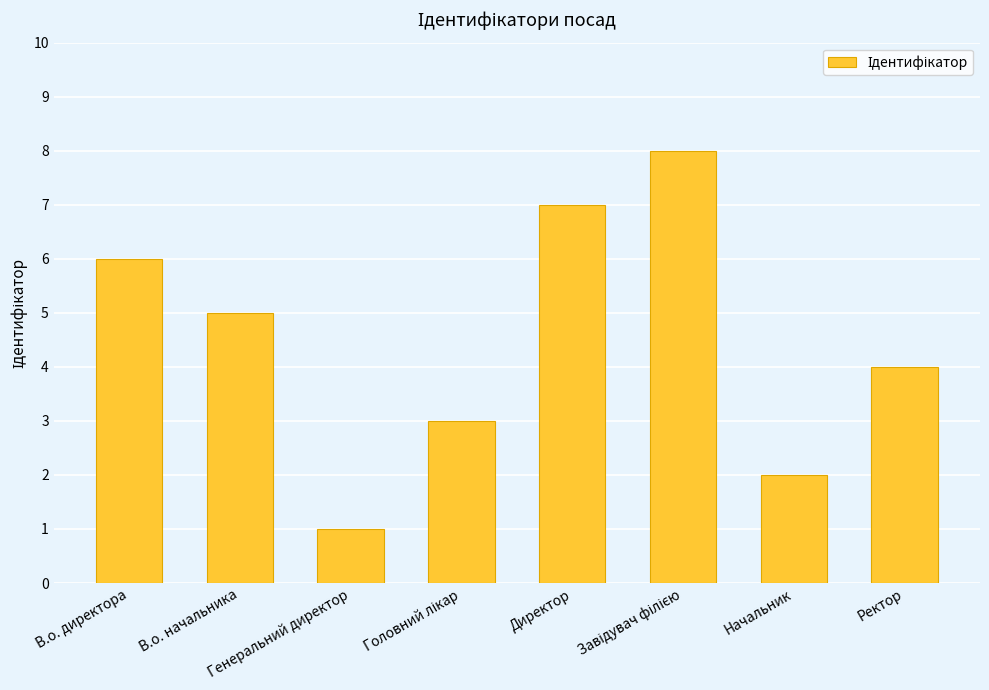

The value at Начальник is 2. True or false?

True